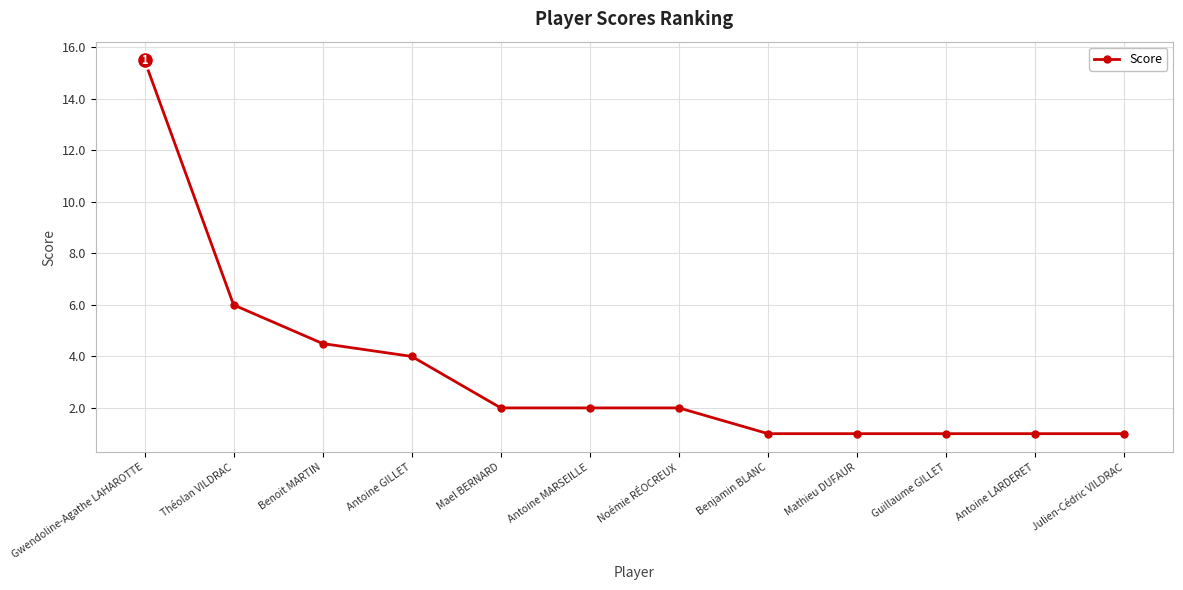

Reading right to left, extract all data points from this chart.

Julien-Cédric VILDRAC=1.0	Antoine LARDERET=1.0	Guillaume GILLET=1.0	Mathieu DUFAUR=1.0	Benjamin BLANC=1.0	Noémie RÉOCREUX=2.0	Antoine MARSEILLE=2.0	Mael BERNARD=2.0	Antoine GILLET=4.0	Benoit MARTIN=4.5	Théolan VILDRAC=6.0	Gwendoline-Agathe LAHAROTTE=15.5